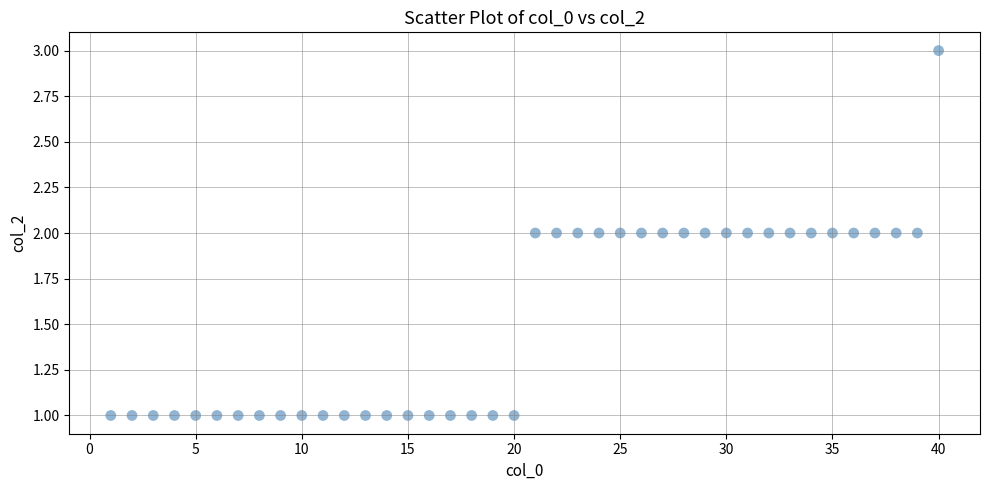

What is the range of X values (max minus min)?

39